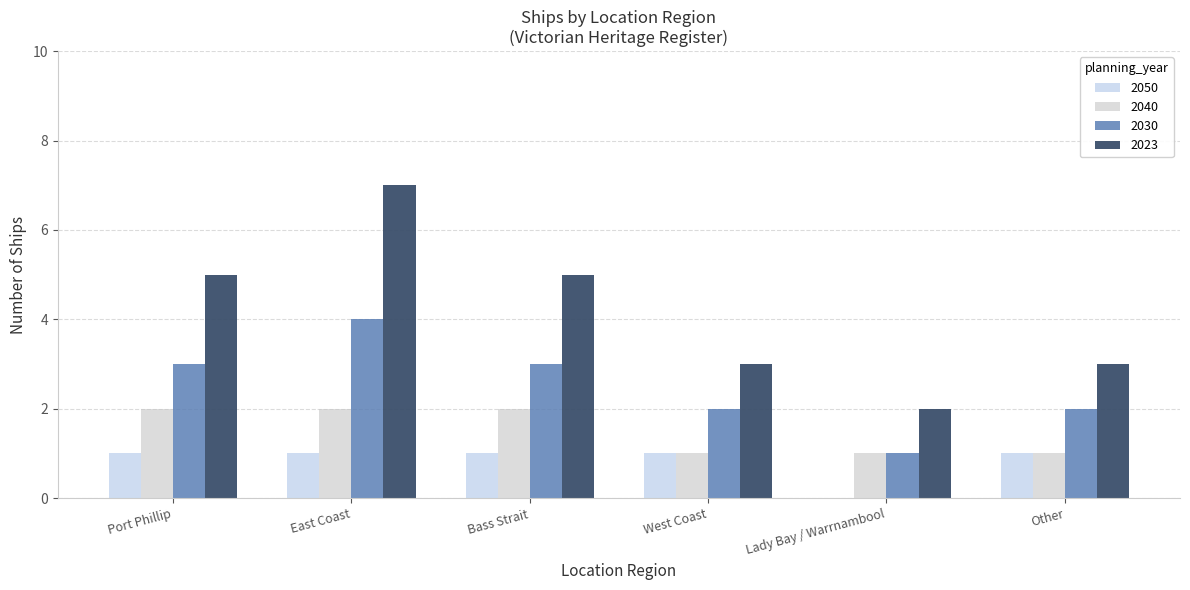

What is the sum of all 2023 values?

25